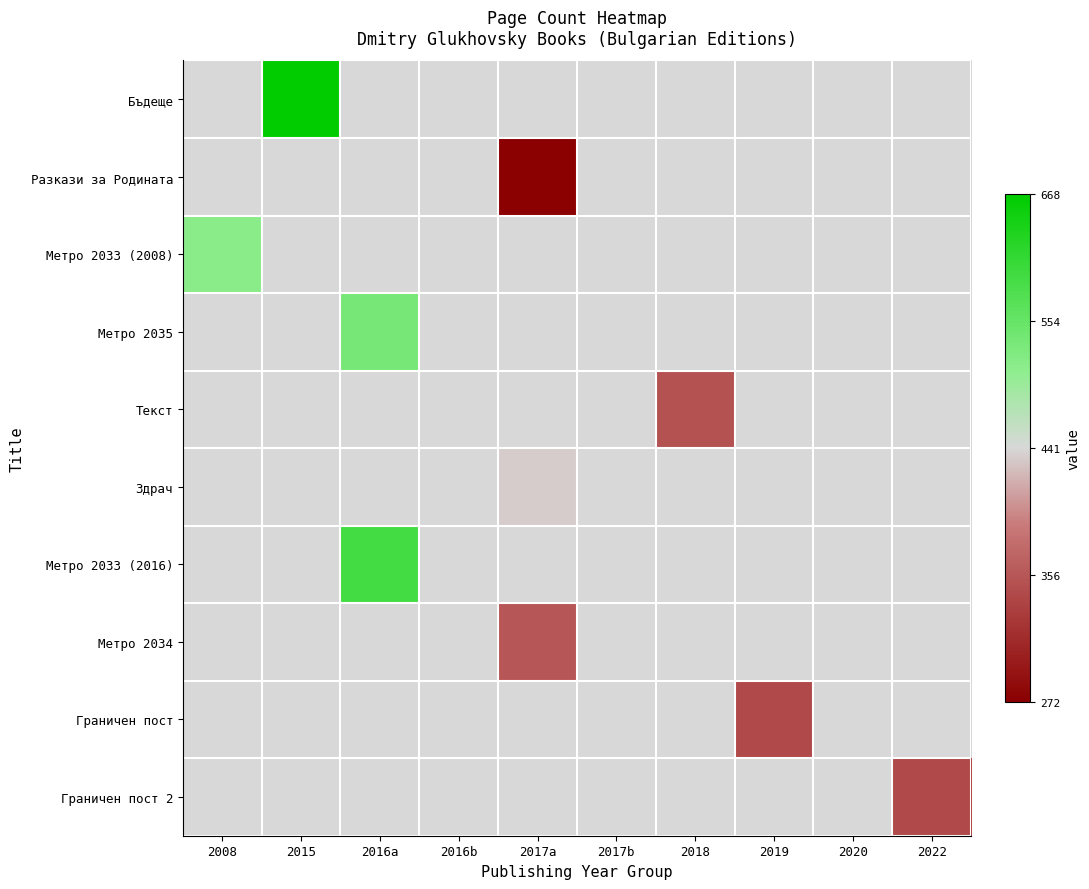

What is the maximum value shown in the chart?

1.0